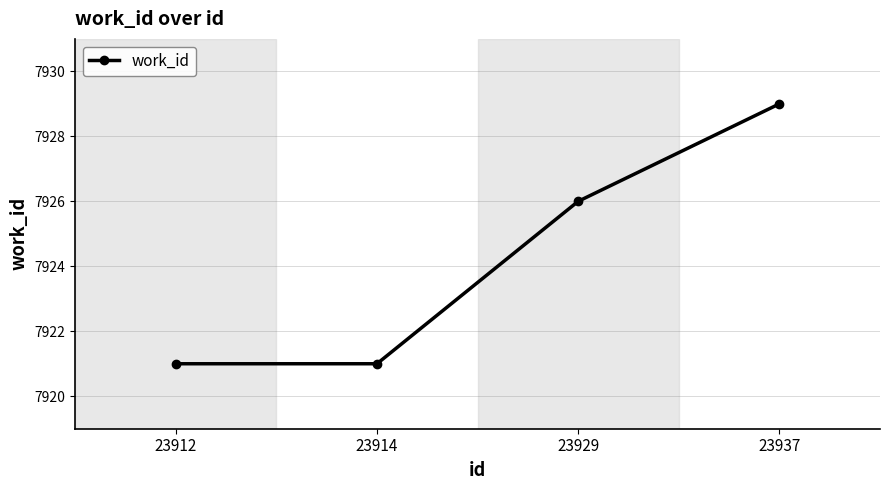

What is the approximate value at 23929?

7926